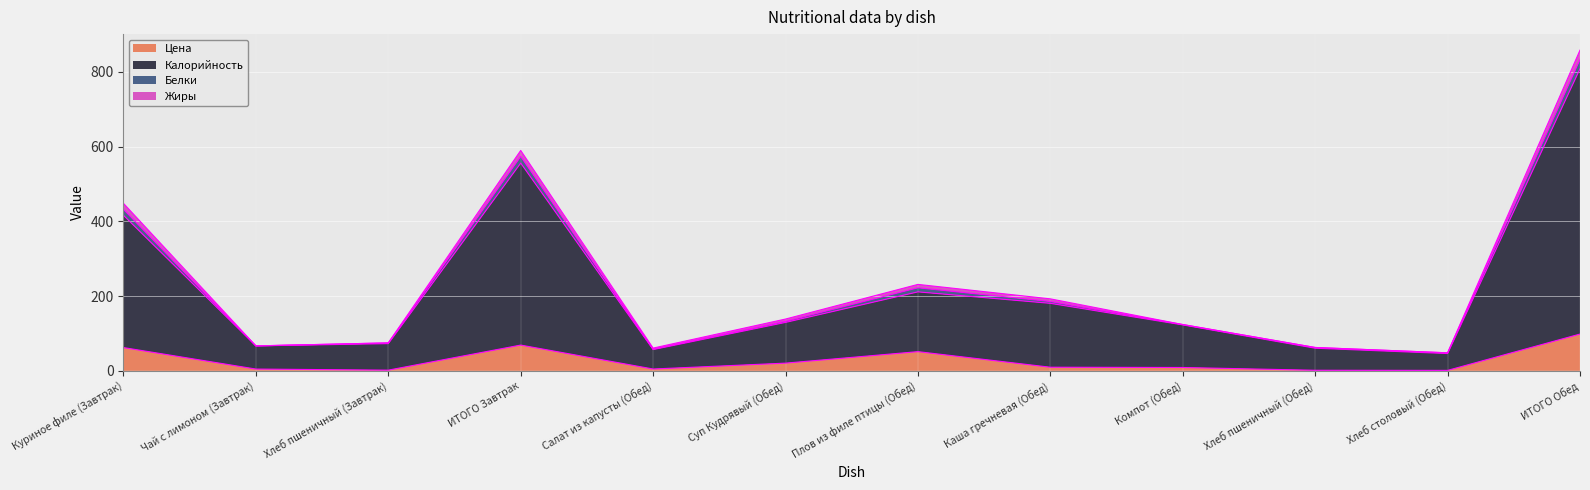

At which category is the sum across all series the highest?

ИТОГО Обед